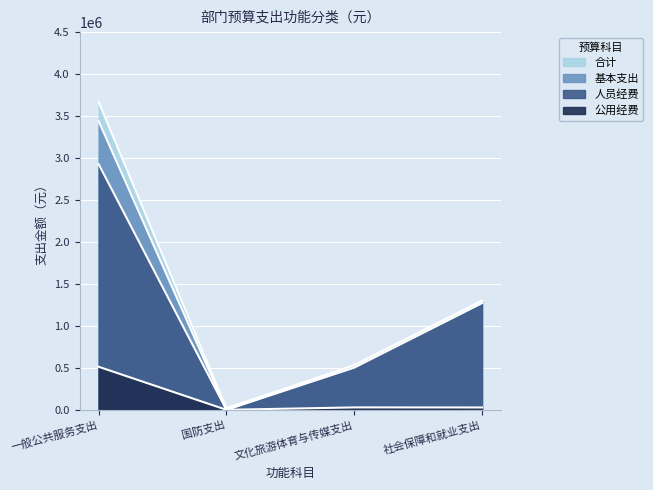

Which series has the largest range (max minus min)?

合计